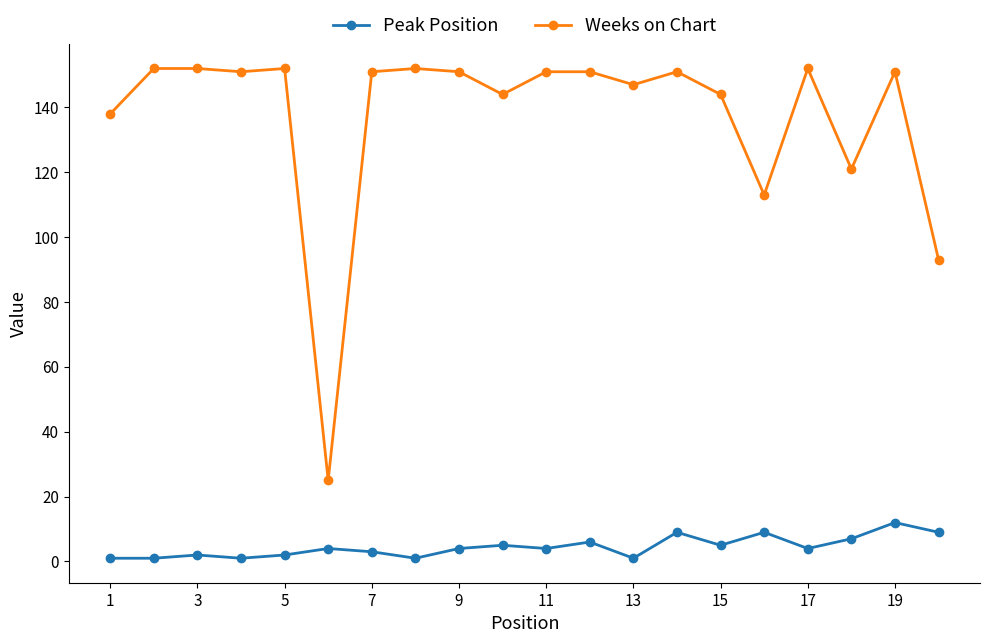

Reading left to right, extract all data points from this chart.

Peak Position: 1	1	2	1	2	4	3	1	4	5	4	6	1	9	5	9	4	7	12	9
Weeks on Chart: 138	152	152	151	152	25	151	152	151	144	151	151	147	151	144	113	152	121	151	93